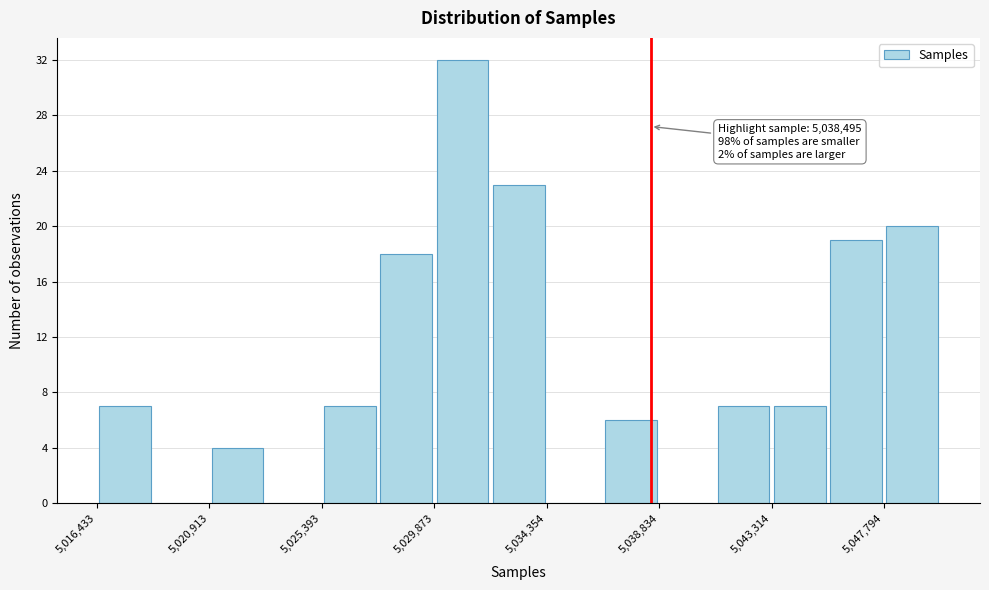

Which range on the x-axis has the tallest bar?

5030000 to 5032000